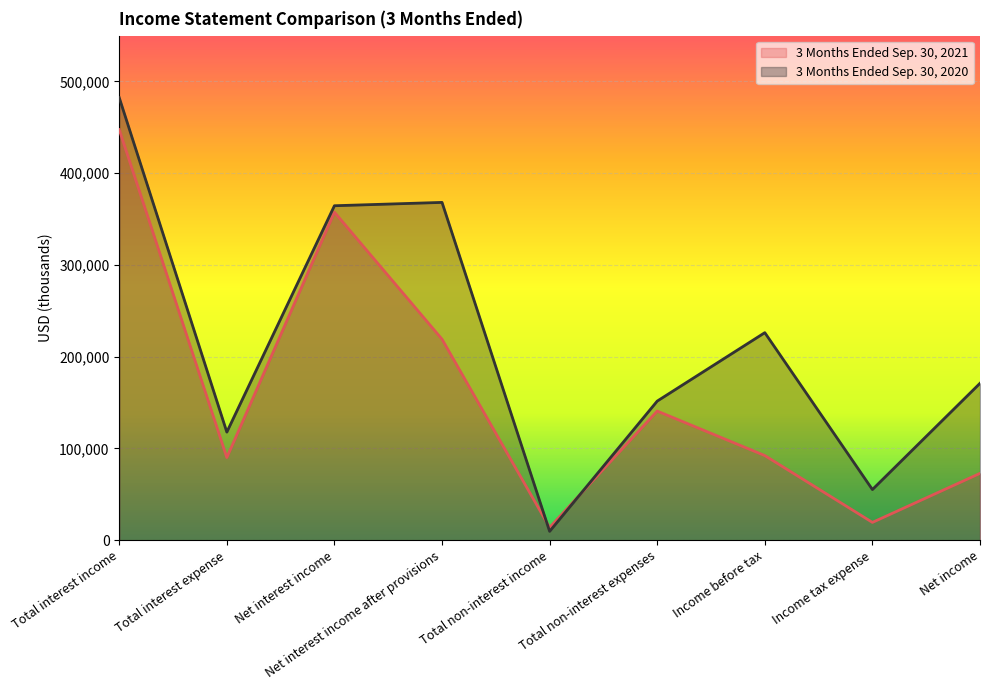

How many interior local valleys does the 3 Months Ended Sep. 30, 2020 series have?

3